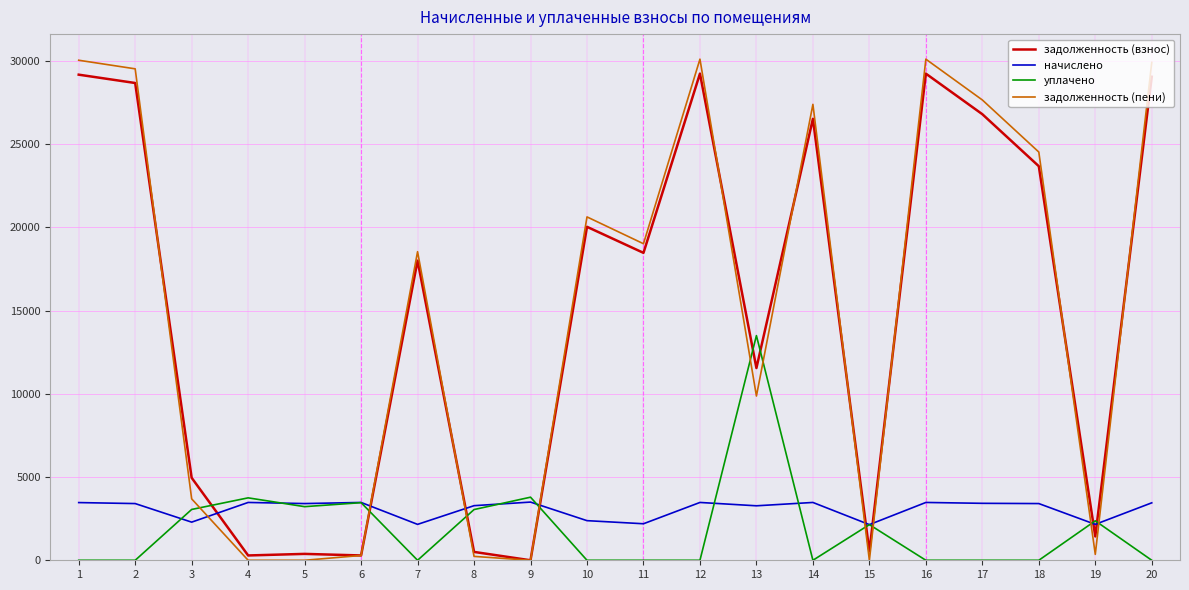

After their last crossing, which series has the higher values: уплачено or задолженность (взнос)?

задолженность (взнос)